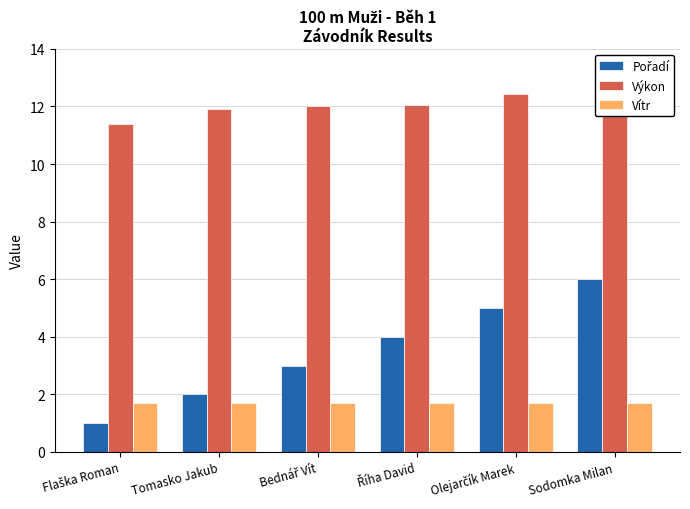

Which category has the highest value across all series?

Sodomka Milan